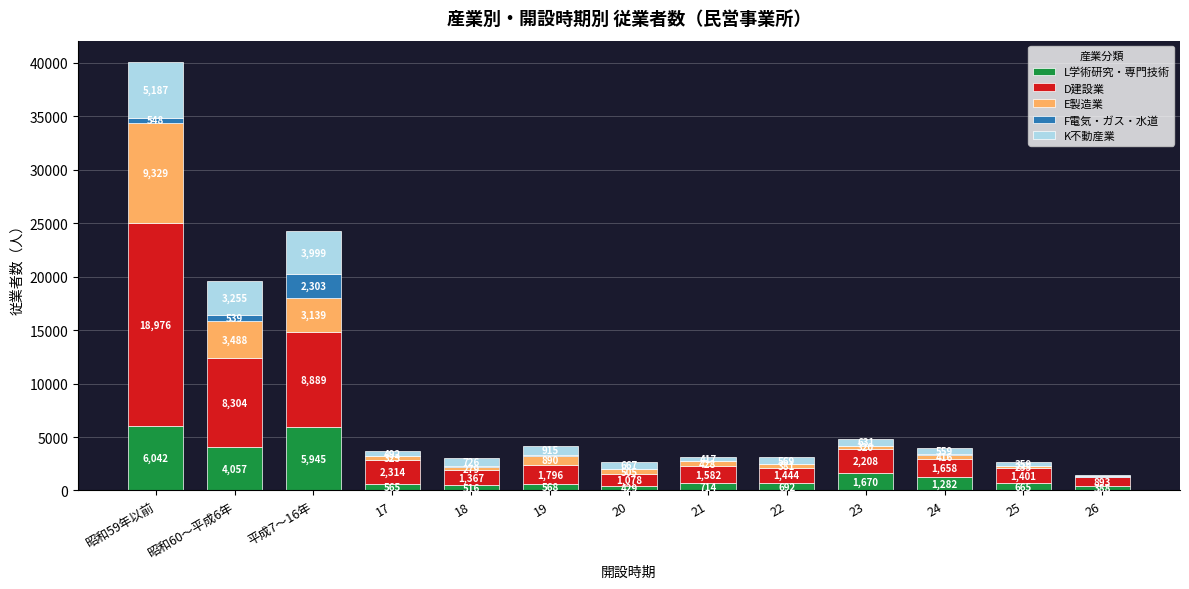

What is the maximum value for L学術研究・専門技術?

6042